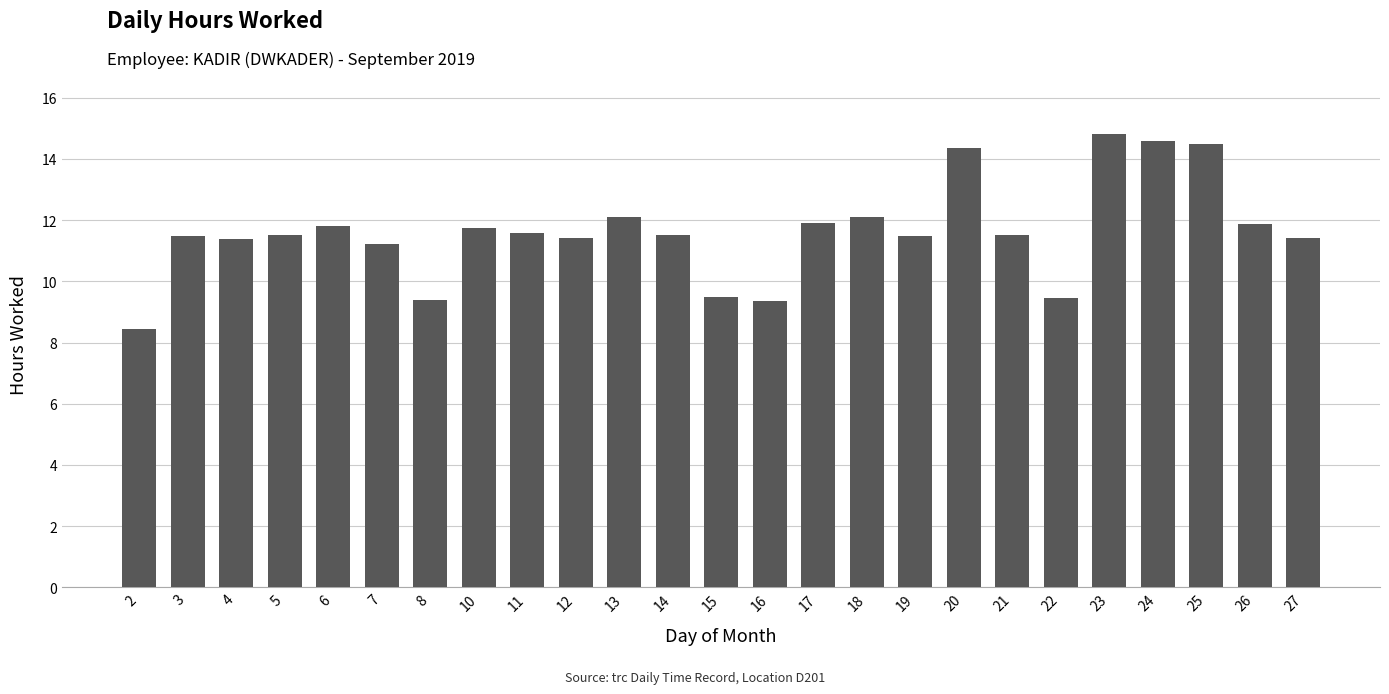

Which label corresponds to the largest value in the chart?

23